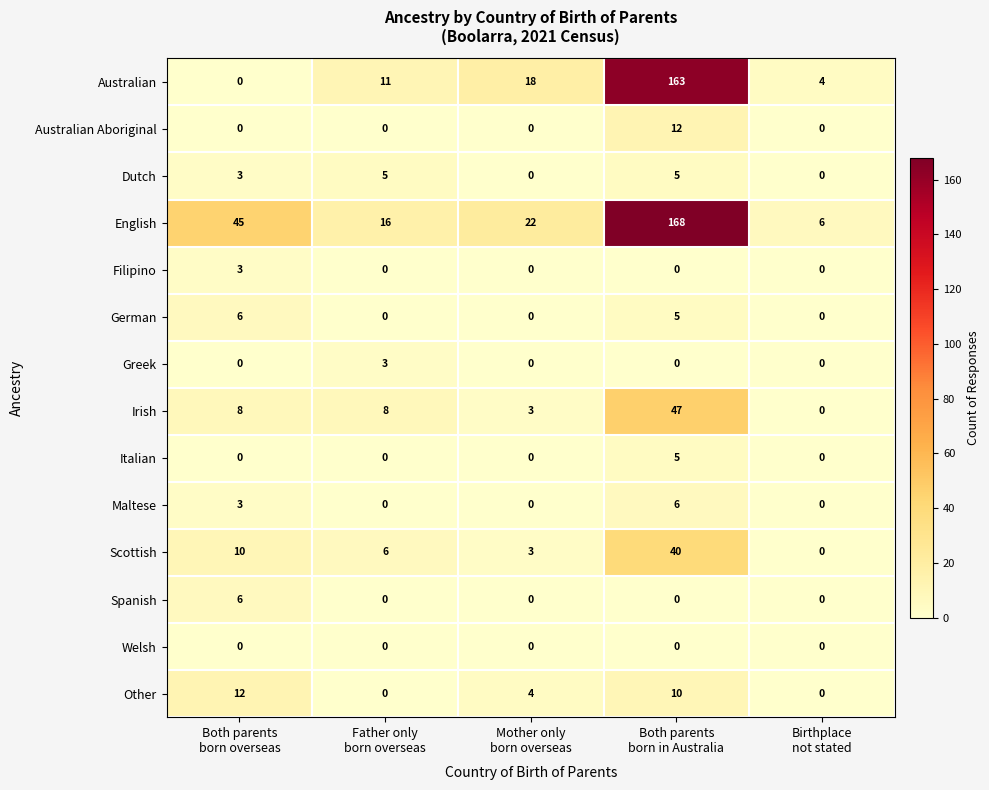

How many Maltese values are between 0 and 3?

4